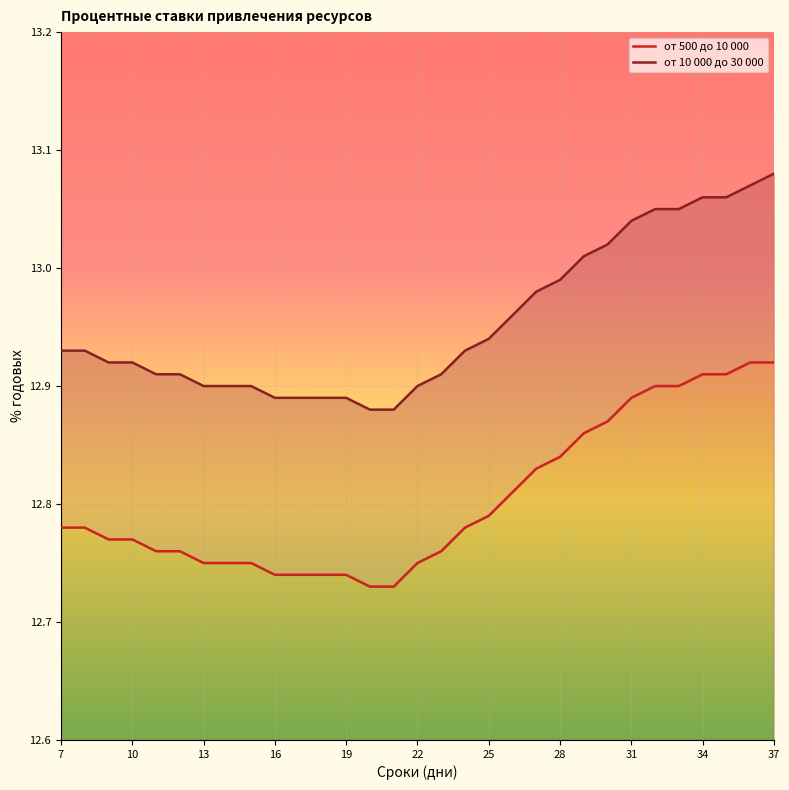

Which series has the widest spread of values?

от 10 000 до 30 000